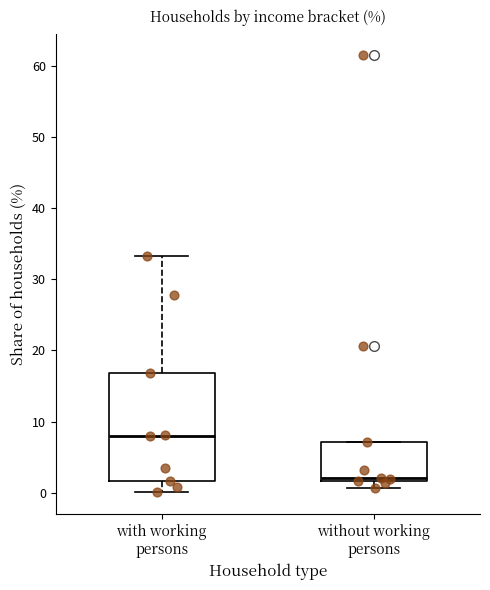

Reading left to right, read every box against the y-axis: the position of its median line, the range the box covers, and the ends of its whiskers. The values are not printed on the chart, so give them approximately, as read against the axis.

with working persons: median 8, box 2 to 17, whiskers 0 to 33
without working persons: median 2 (just above the box's lower edge), box 2 to 7, whiskers 1 to 7